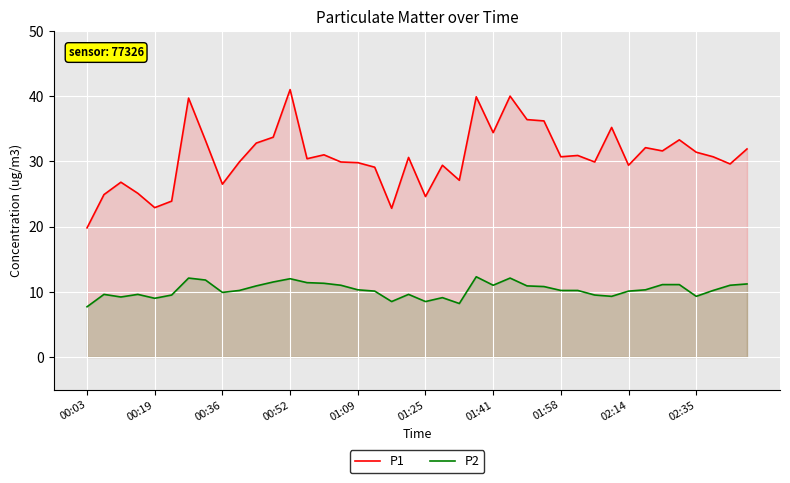

List the series in order of their overall mean, lowest first.

P2, P1